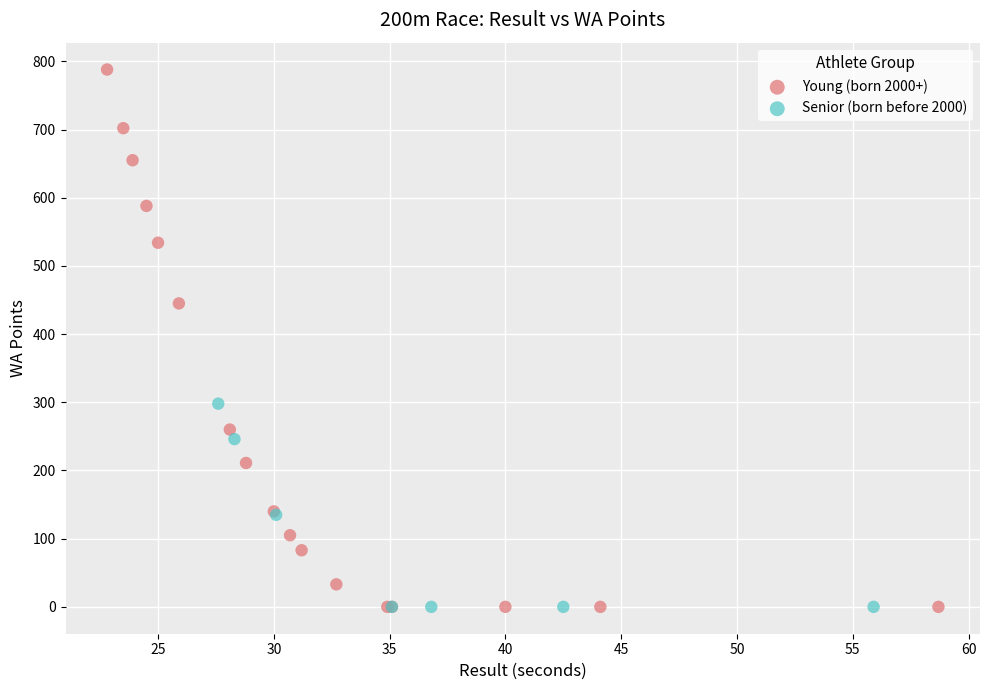

What are all the series names shown in the legend?

Young (born 2000+), Senior (born before 2000)